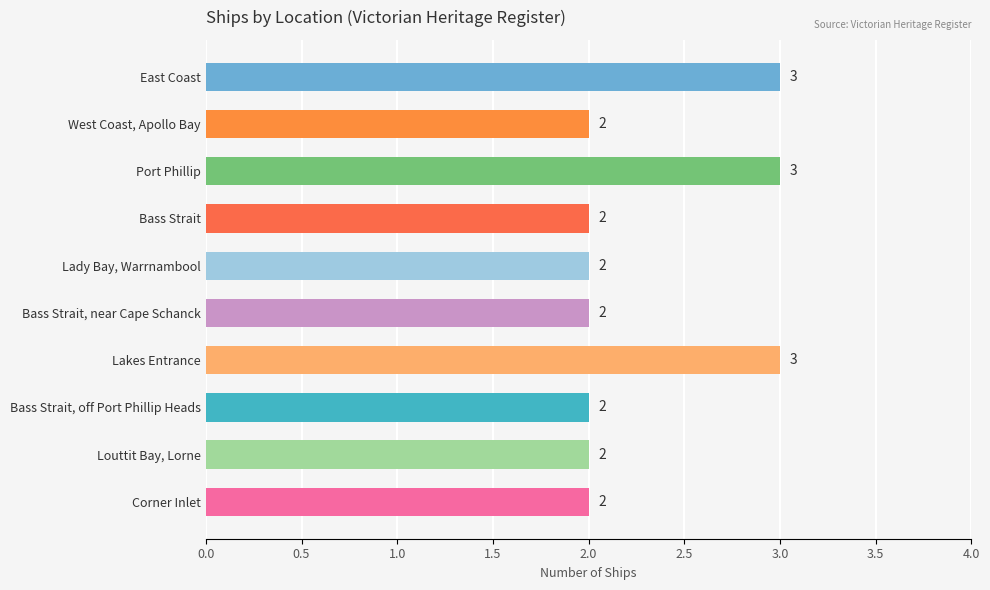

What value does the data have at Port Phillip?

3